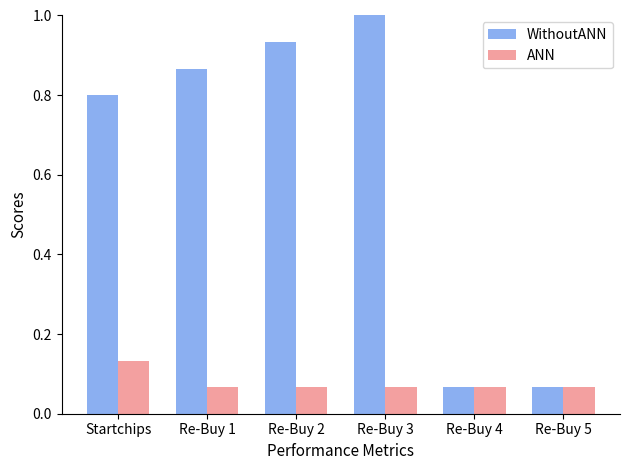

What position from the right is Re-Buy 2?

4